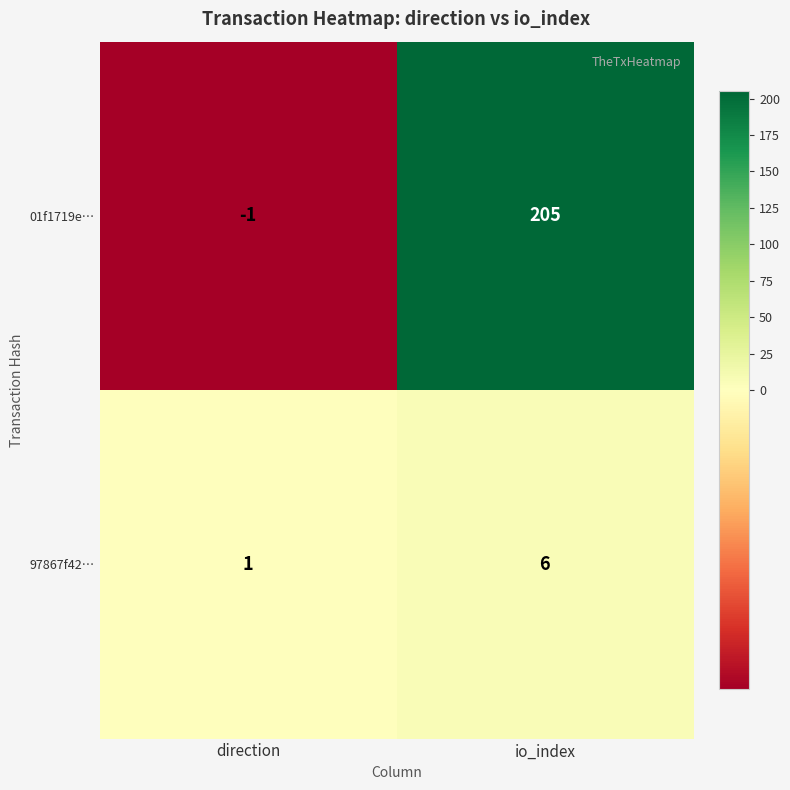

Count the number of categories in the chart.

2